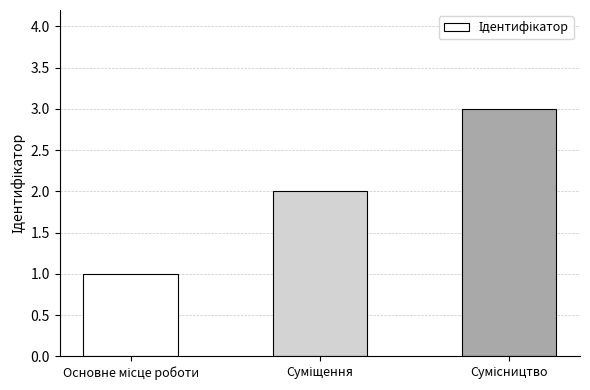

Reading right to left, list all the values displayed in this chart.

3	2	1